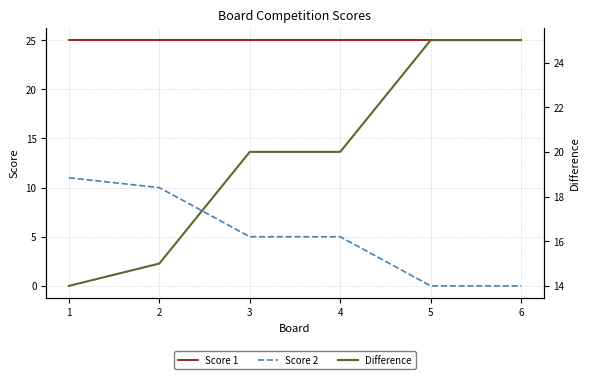

The Score 2 series shows 5 at 3. True or false?

True